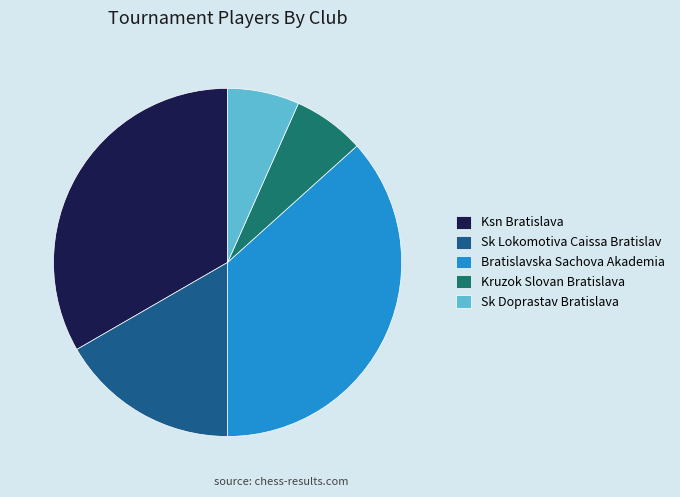

Approximately how many times larger is the value at Kruzok Slovan Bratislava compared to Ksn Bratislava?

0.2